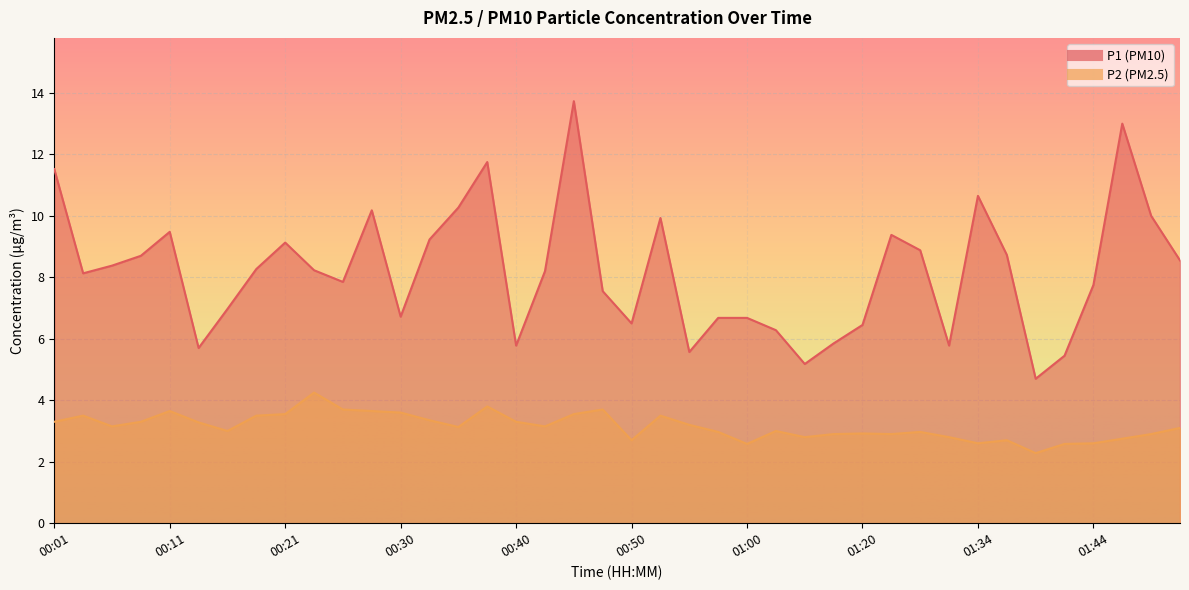

At which category is the sum across all series the highest?

00:45